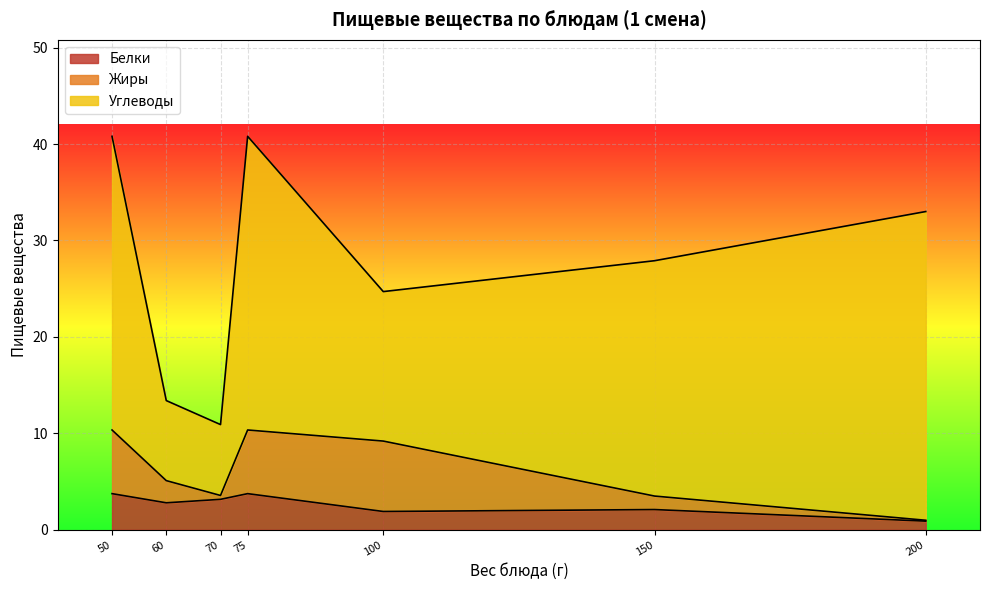

Count the number of categories in the chart.

7